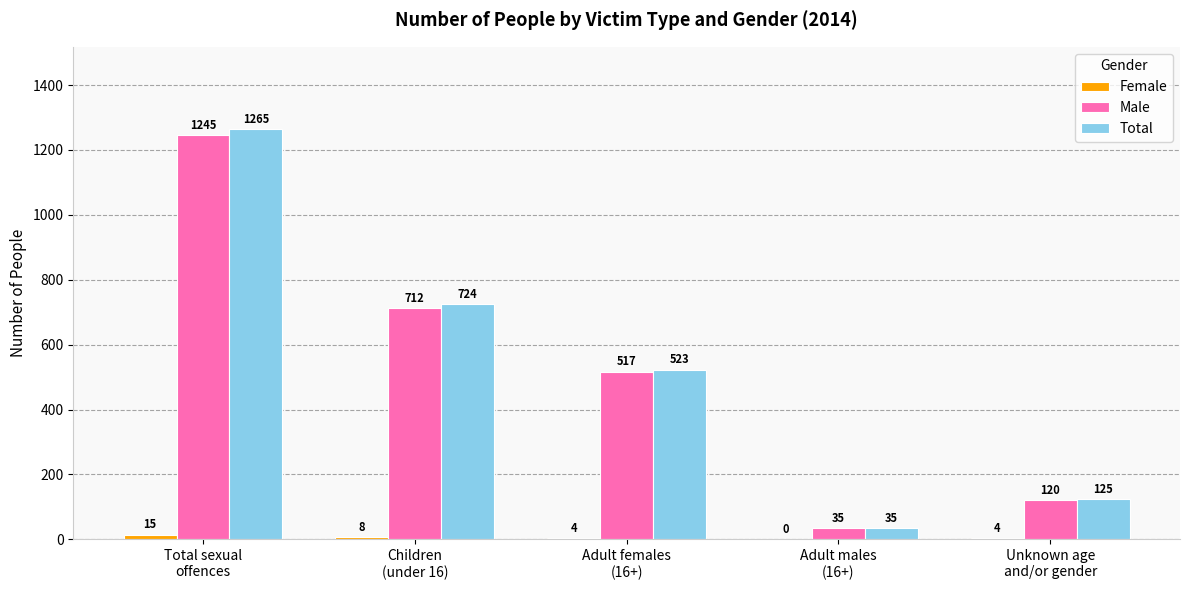

What is the maximum value shown in the chart?

1265